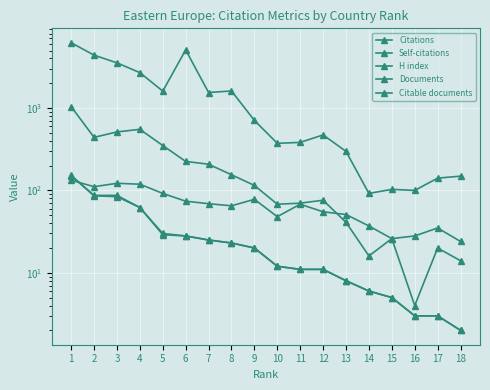

Is it true that Documents equals 30 at 5?

True